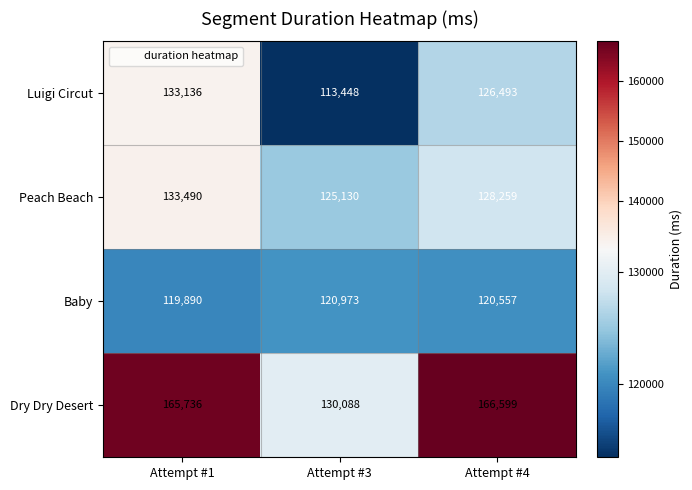

How many data points does each series have?

3